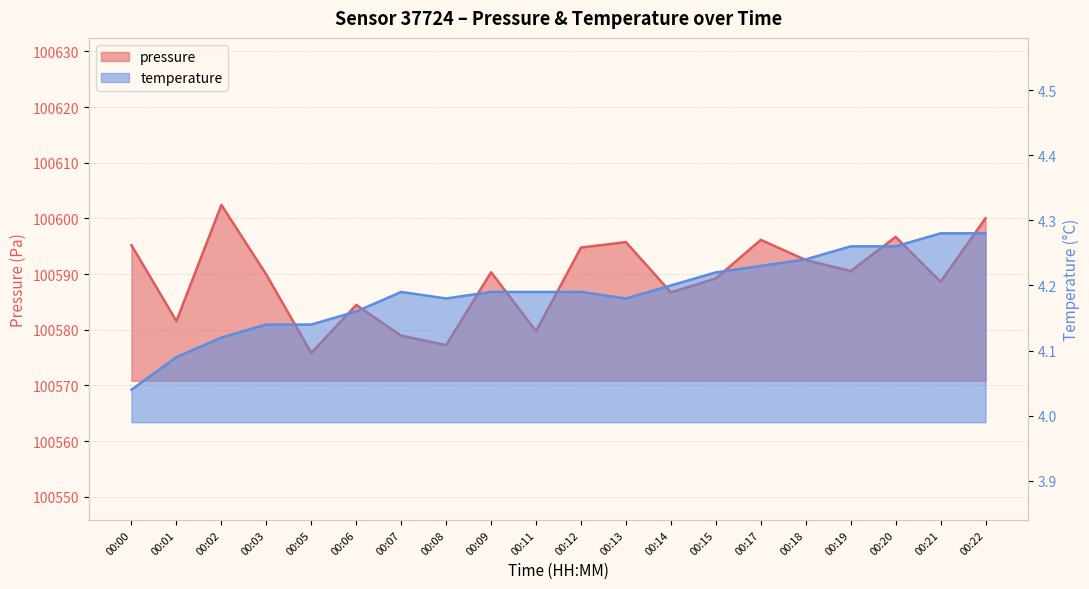

The temperature series shows 1.9 at 00:03. True or false?

False